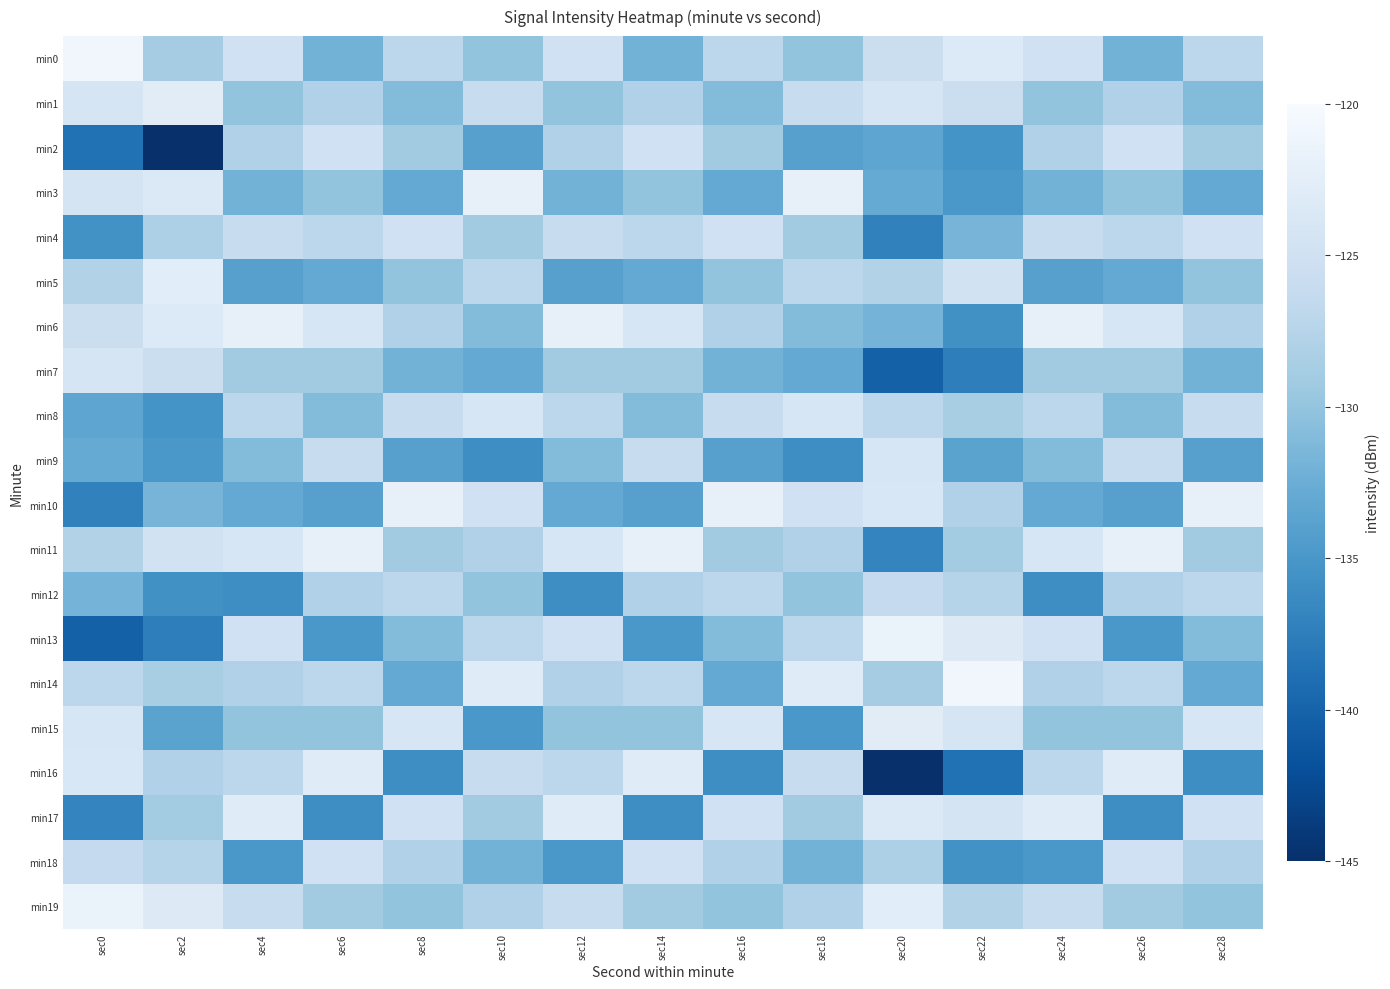

At which category is the sum across all series the highest?

sec4